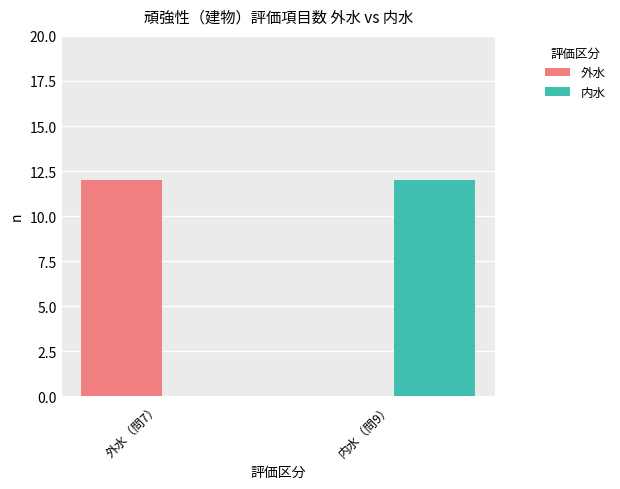

The 外水 series shows 12 at 外水（問7）. True or false?

True